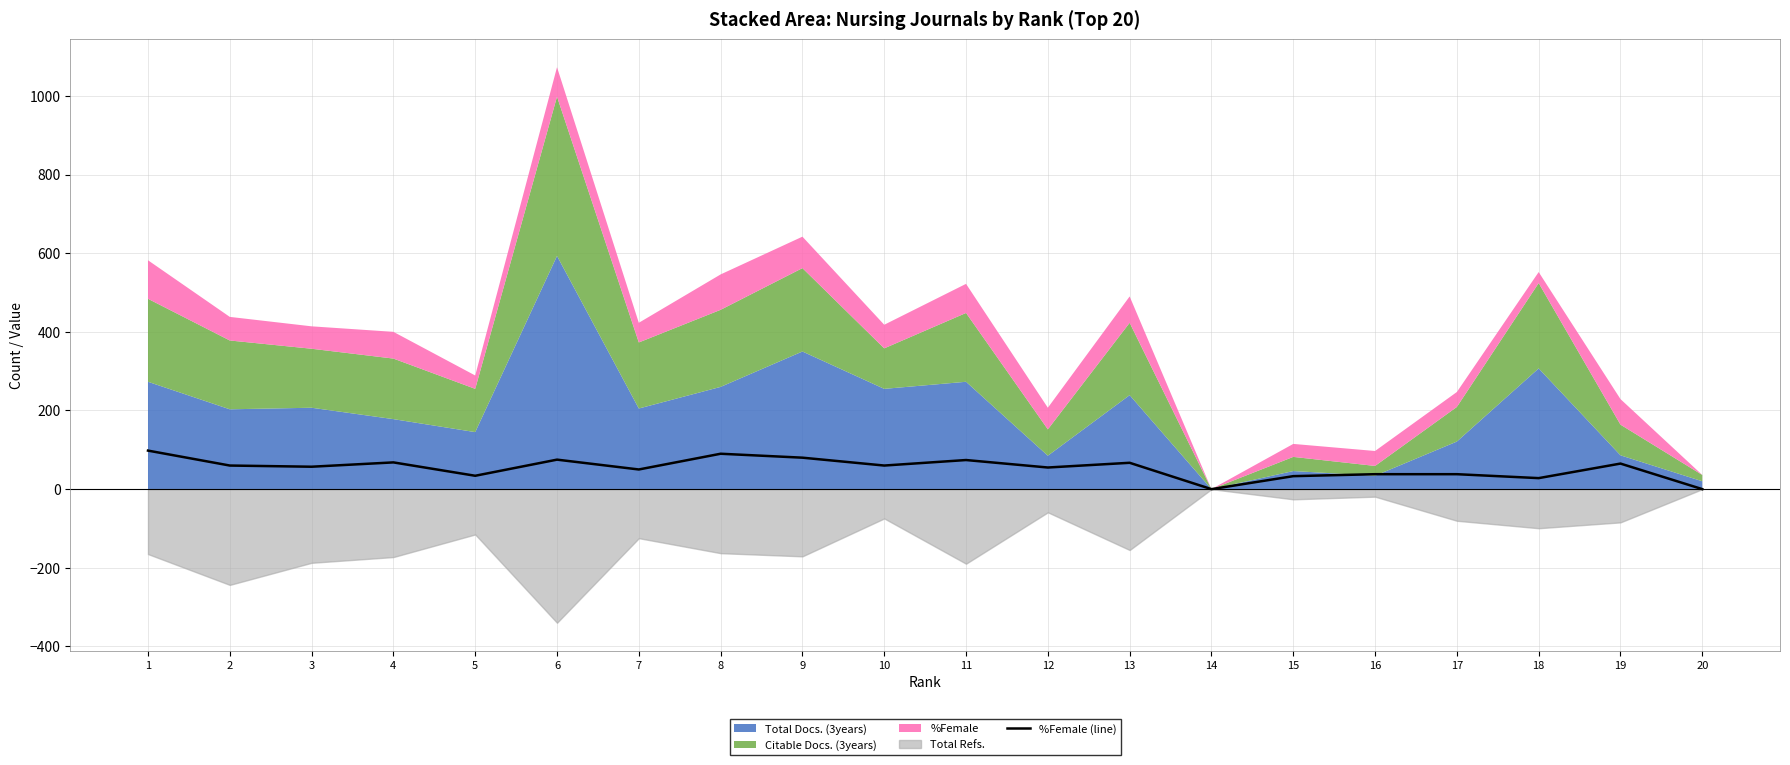

Reading left to right, extract all data points from this chart.

98	60	57	68	34	75	50	90	80	60	74	55	67	0	33	38	38	28	65	0